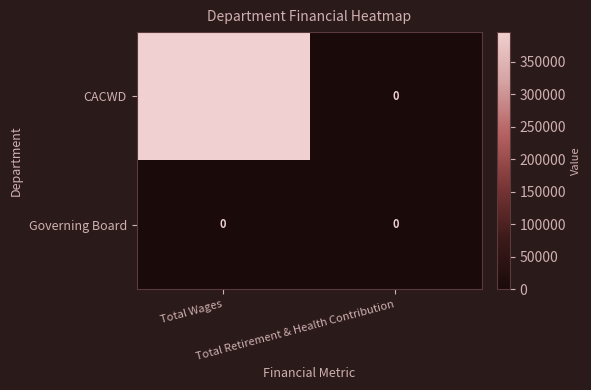

Rank the series by their maximum value, from lowest to highest.

Governing Board, CACWD